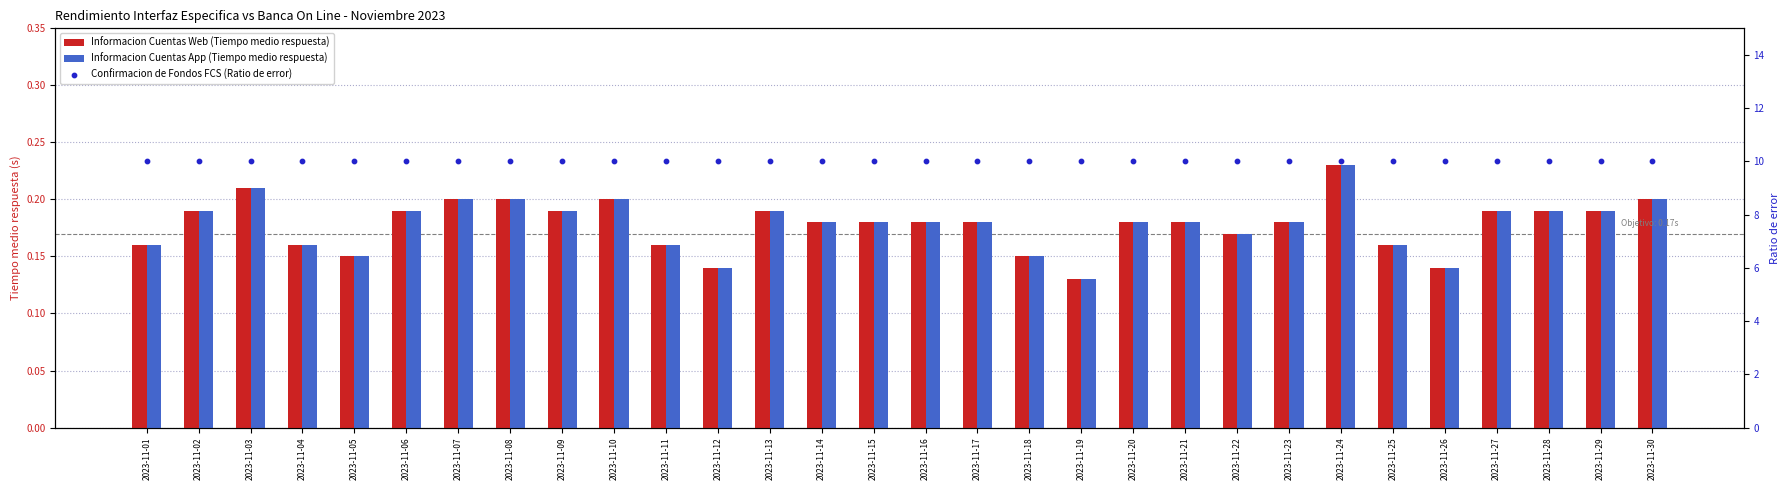

At how many categories does at least one series exceed 4?

30